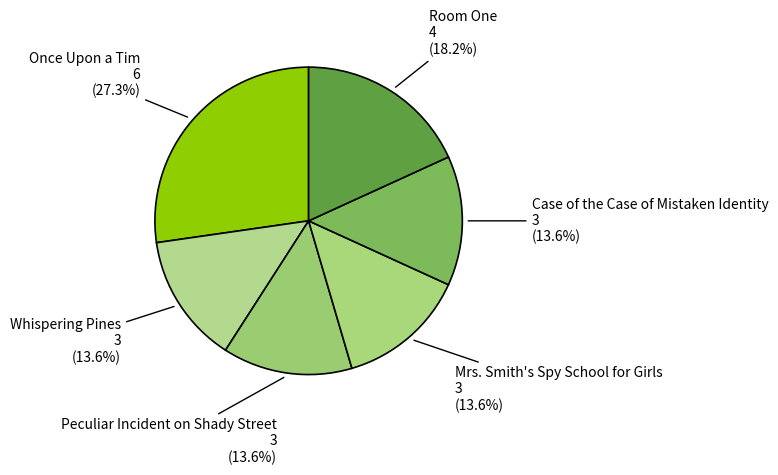

Which category has the biggest portion of the pie?

Once Upon a Tim